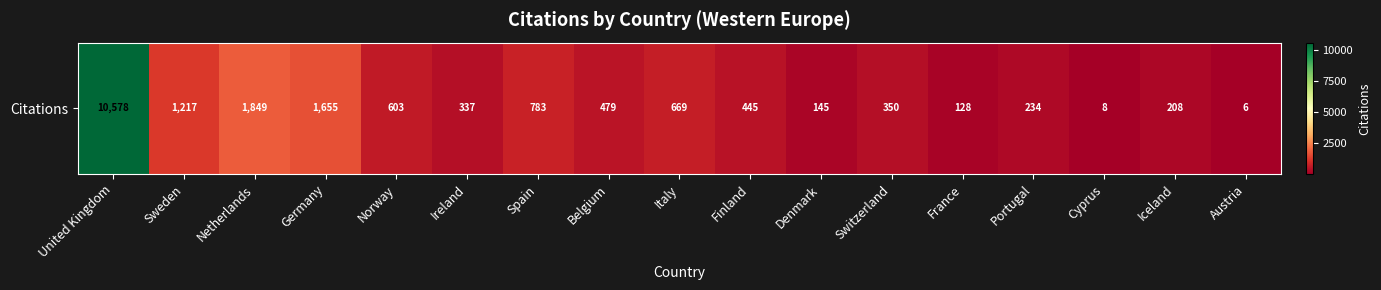

The chart shows a value of 337 at Ireland. True or false?

True